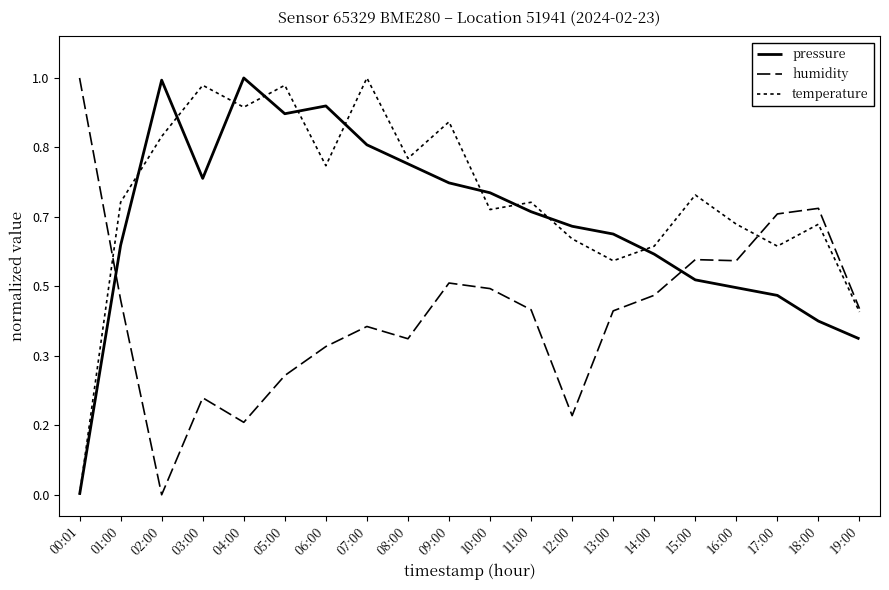

Does the chart have visible grid lines?

No